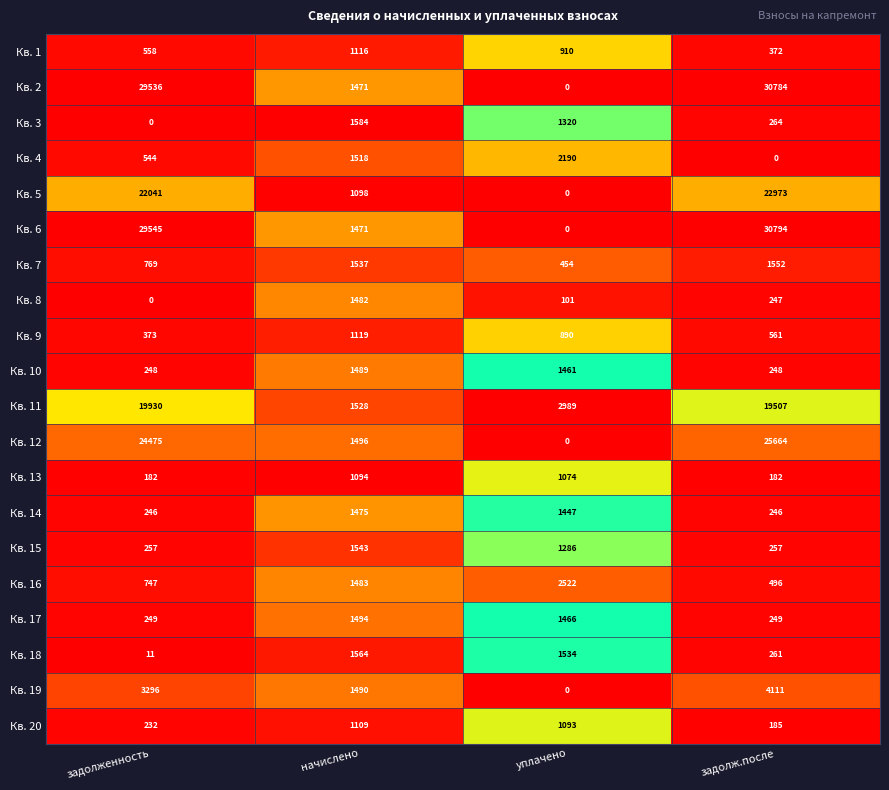

The Кв. 2 series shows 1024 at начислено. True or false?

False